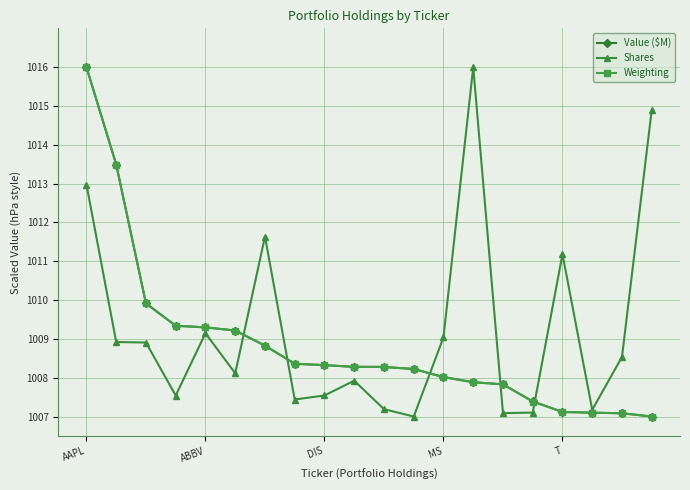

Which series has the largest total across all categories?

Shares